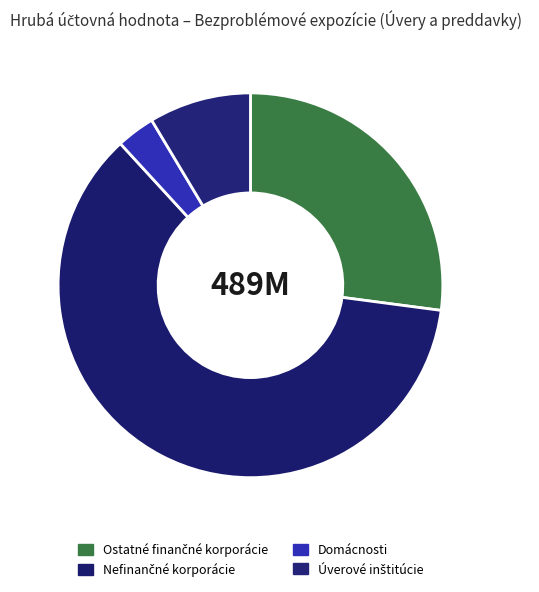

To the nearest percent, what portion does Ostatné finančné korporácie represent?

27%